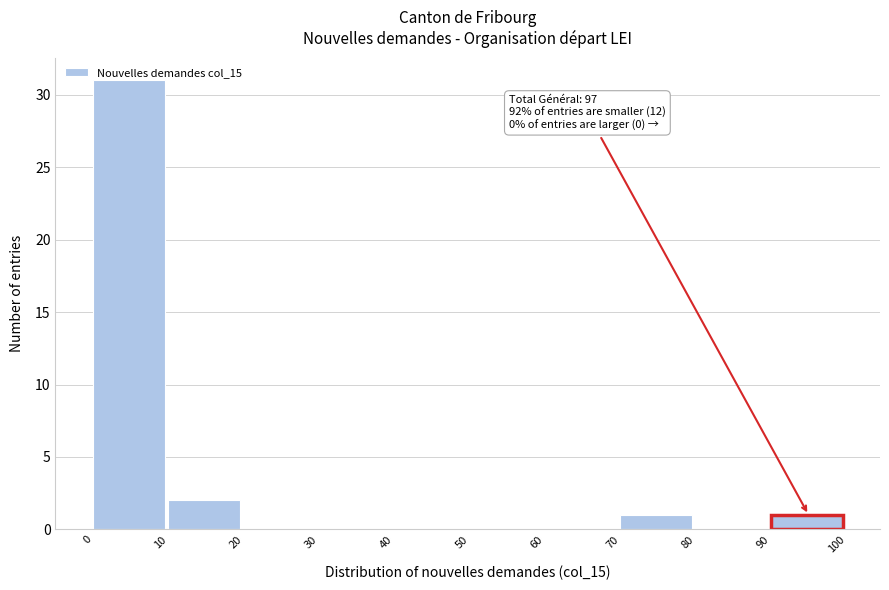

Over which range of the x-axis is the bar tallest?

0 to 10